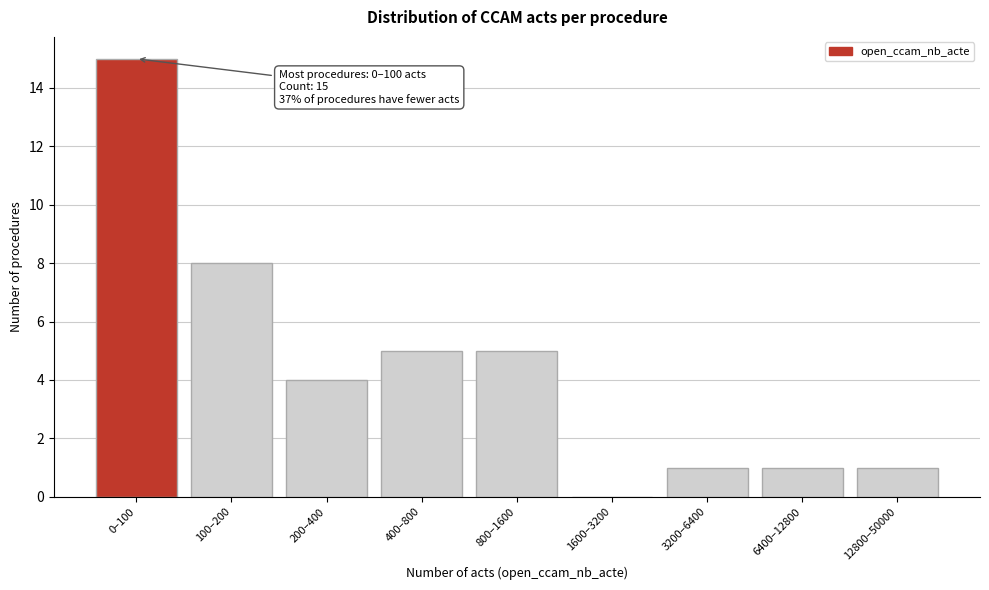

Reading left to right, what are all the values shown in this chart?

0–100=15	100–200=8	200–400=4	400–800=5	800–1600=5	1600–3200=0	3200–6400=1	6400–12800=1	12800–50000=1